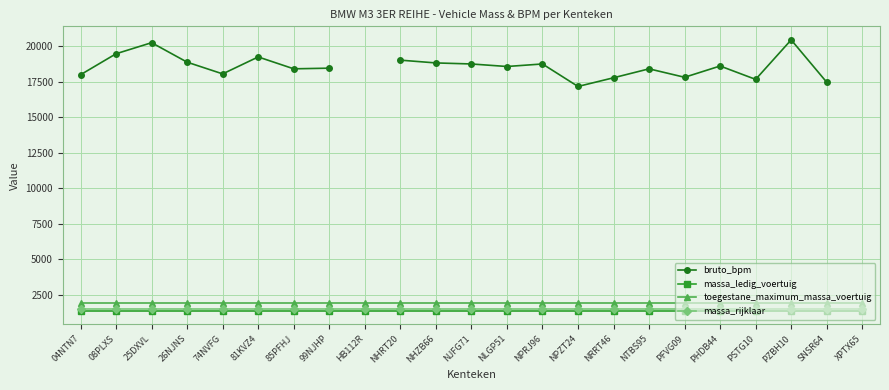

What is the total value across all series at PZBH10?

25287.0